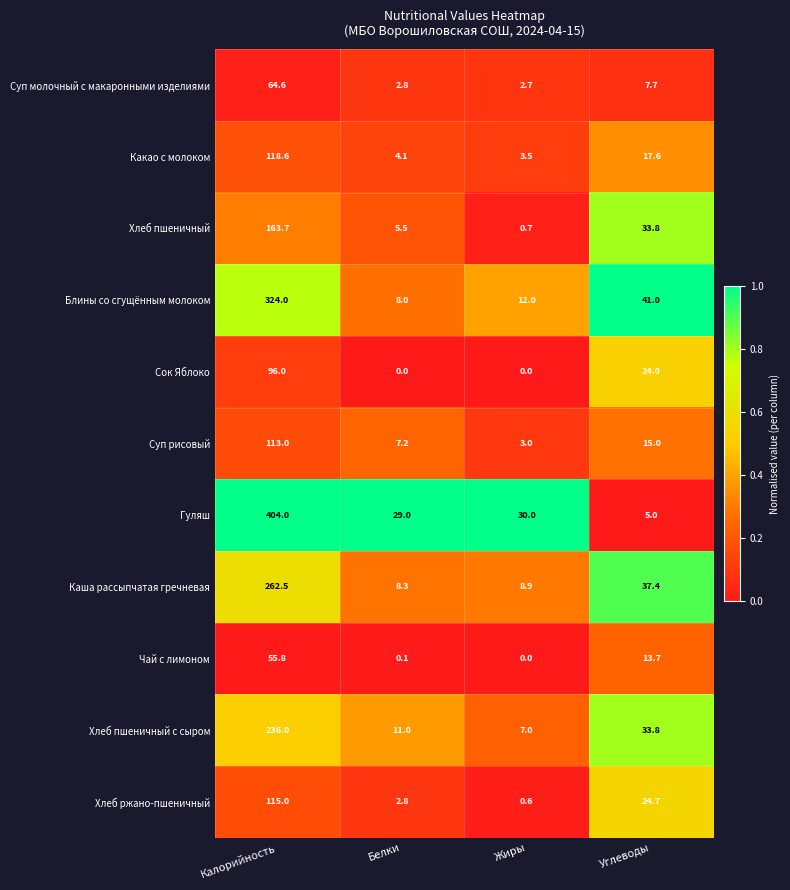

Rank the series by their maximum value, from highest to lowest.

Гуляш, Блины со сгущённым молоком, Каша рассыпчатая гречневая, Хлеб пшеничный с сыром, Хлеб пшеничный, Какао с молоком, Хлеб ржано-пшеничный, Суп рисовый, Сок Яблоко, Суп молочный с макаронными изделиями, Чай с лимоном